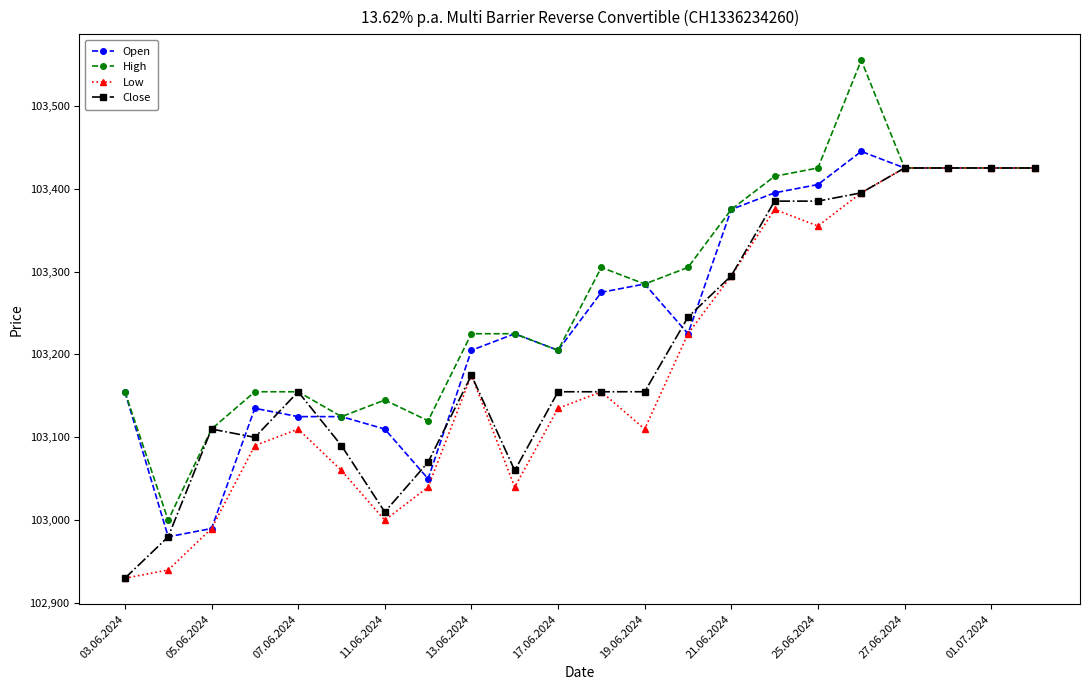

True or false: High has more than 0 interior local peaks.

True